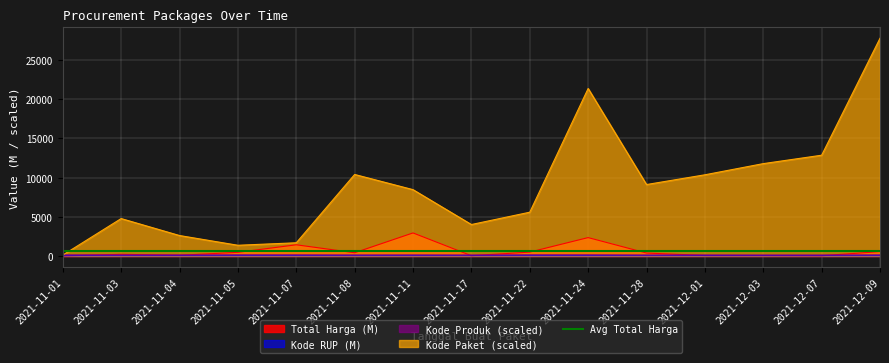

True or false: Total Harga has a value of 30.0 at 2021-12-03.

False